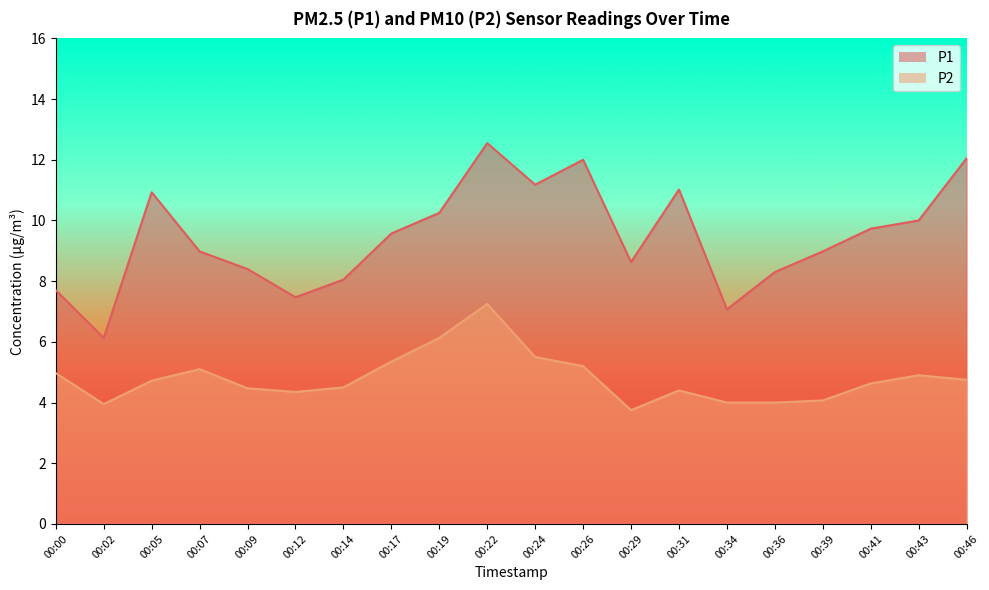

How many lines are shown in the chart?

2